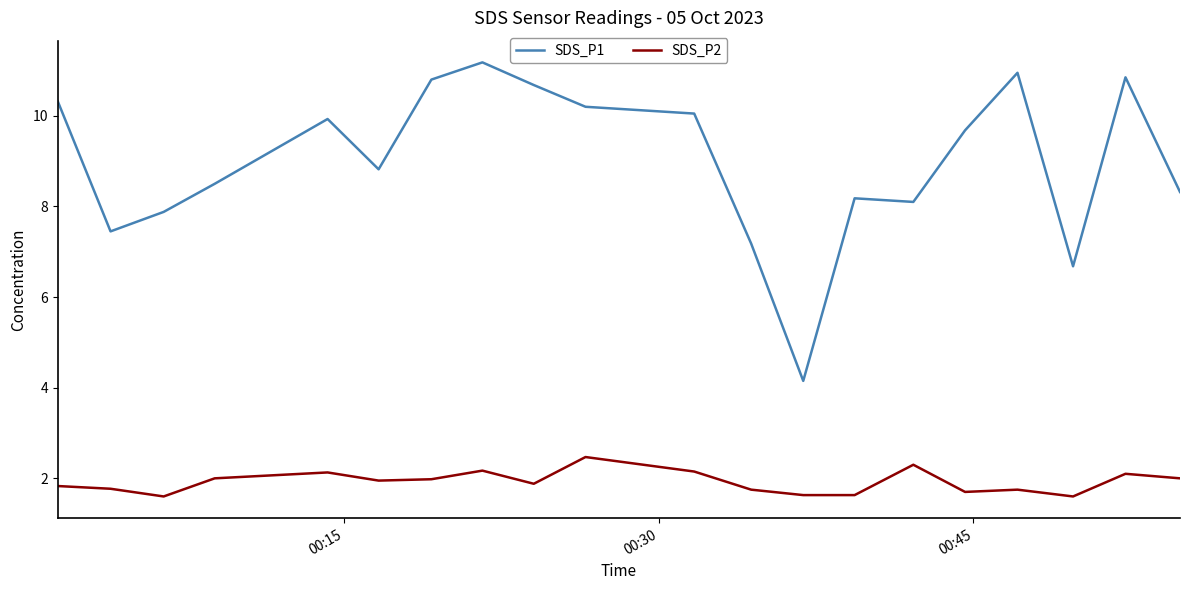

Which series has the largest total across all categories?

SDS_P1